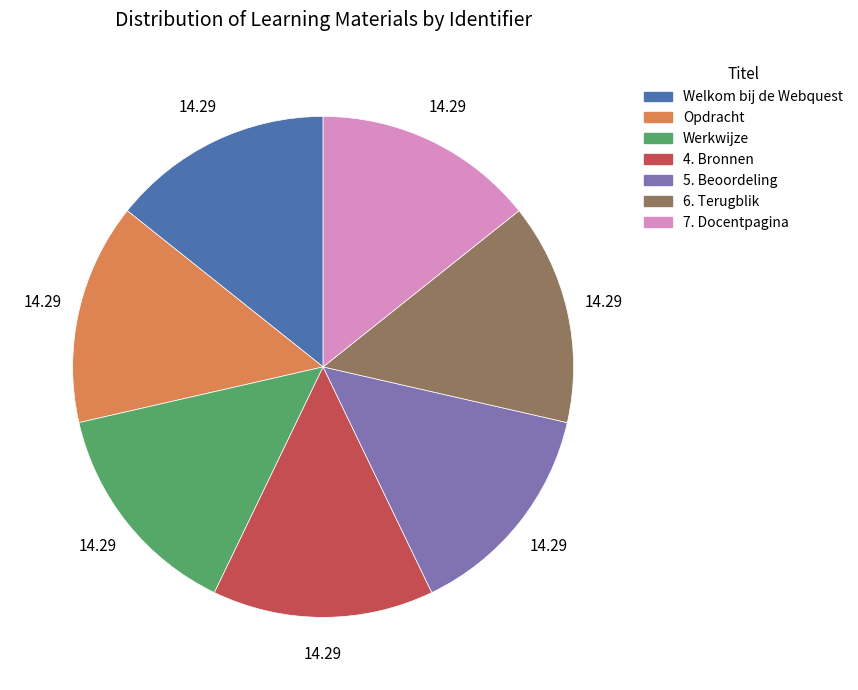

Is 6. Terugblik the majority of the pie?

No